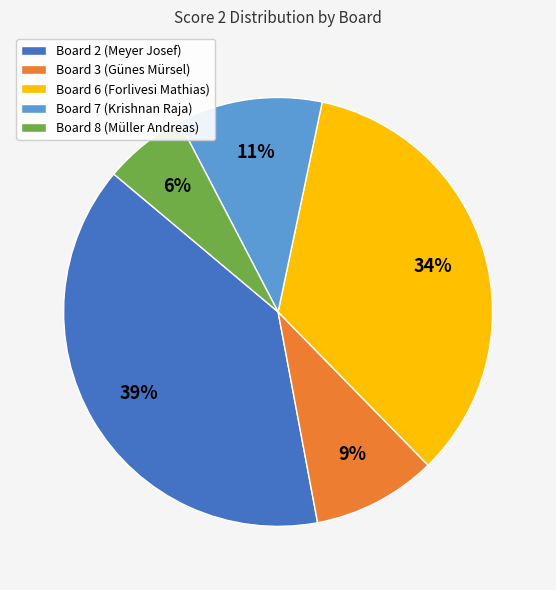

How many slices are in this pie chart?

5